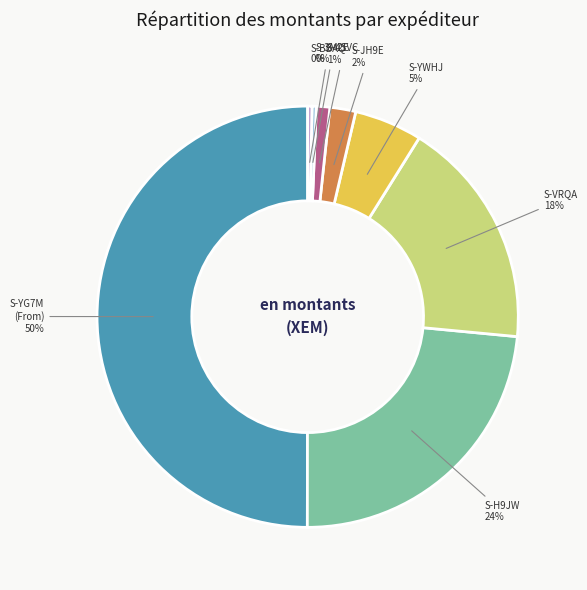

What is the largest slice in the pie chart?

S-YG7M (From)